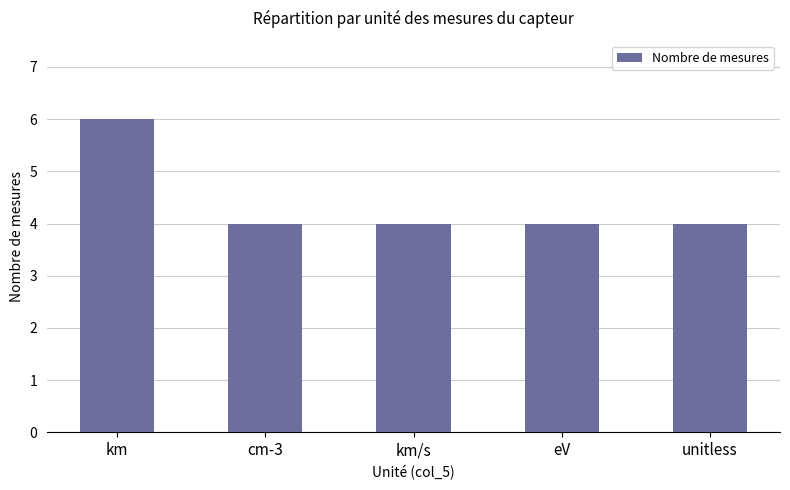

What is the sum of all values?

22